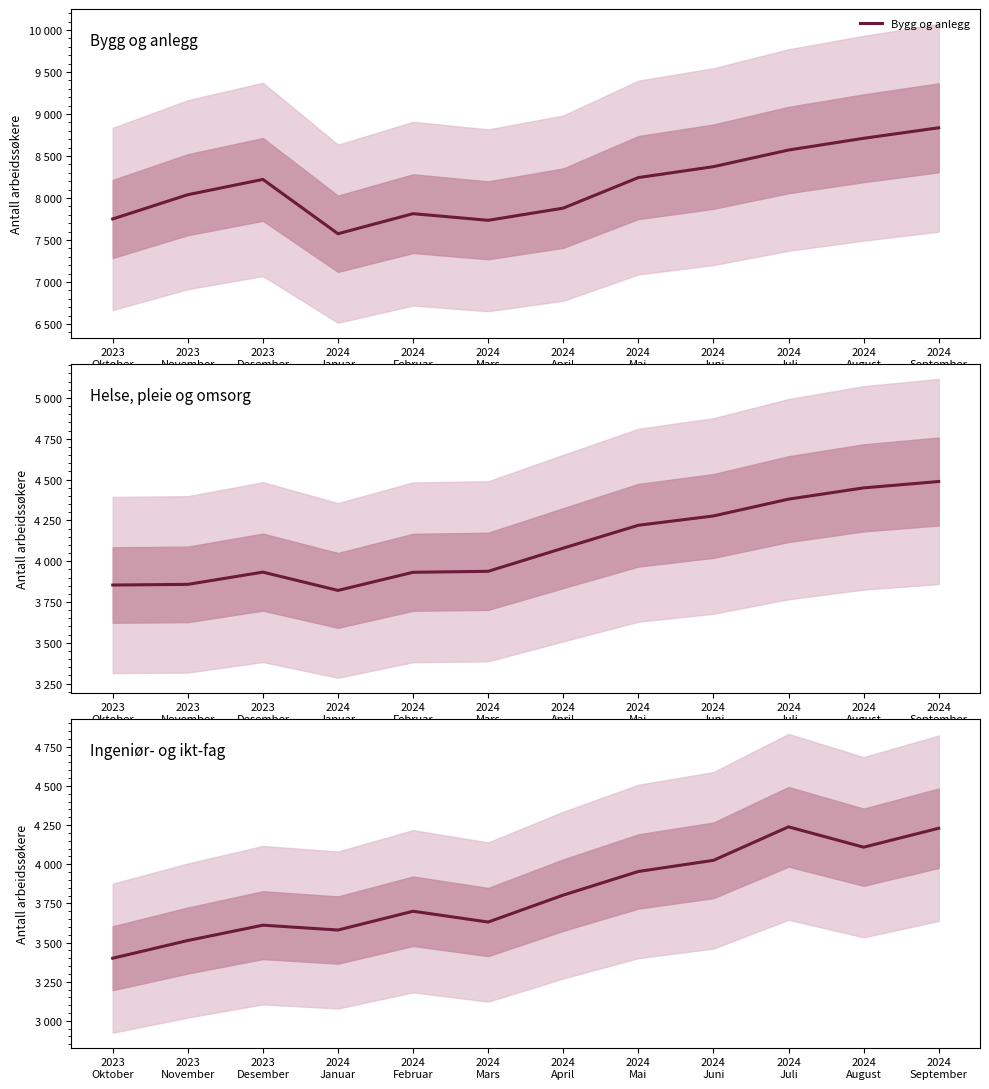

Reading left to right, what are all the values shown in this chart?

Bygg og anlegg: 2023
Oktober=7750	2023
November=8039	2023
Desember=8221	2024
Januar=7574	2024
Februar=7813	2024
Mars=7734	2024
April=7879	2024
Mai=8243	2024
Juni=8373	2024
Juli=8571	2024
August=8711	2024
September=8836
Helse, pleie og omsorg: 2023
Oktober=3854	2023
November=3858	2023
Desember=3933	2024
Januar=3821	2024
Februar=3932	2024
Mars=3938	2024
April=4080	2024
Mai=4220	2024
Juni=4277	2024
Juli=4380	2024
August=4449	2024
September=4488
Ingeniør- og ikt-fag: 2023
Oktober=3400	2023
November=3513	2023
Desember=3611	2024
Januar=3580	2024
Februar=3700	2024
Mars=3631	2024
April=3803	2024
Mai=3954	2024
Juni=4025	2024
Juli=4239	2024
August=4109	2024
September=4230